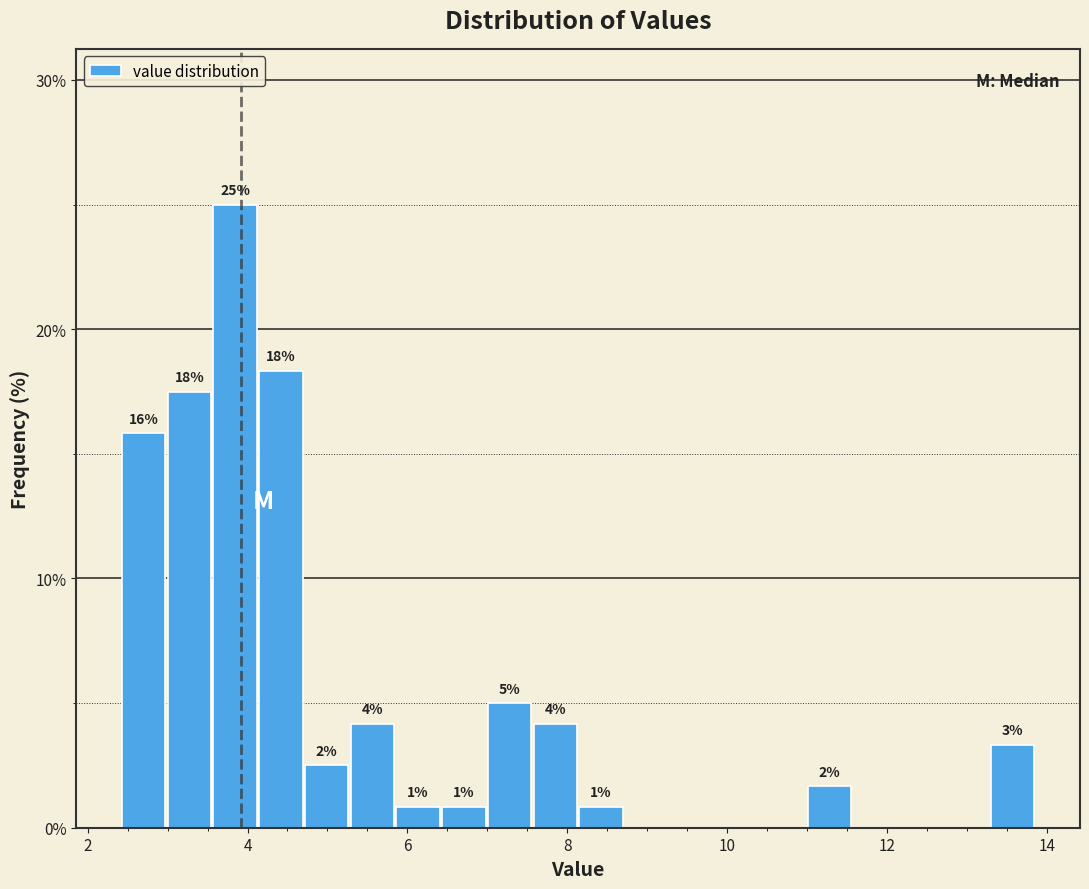

Around what value on the x-axis is the tallest bar? Give the approximate position of its centre, as read against the axis.

3.8